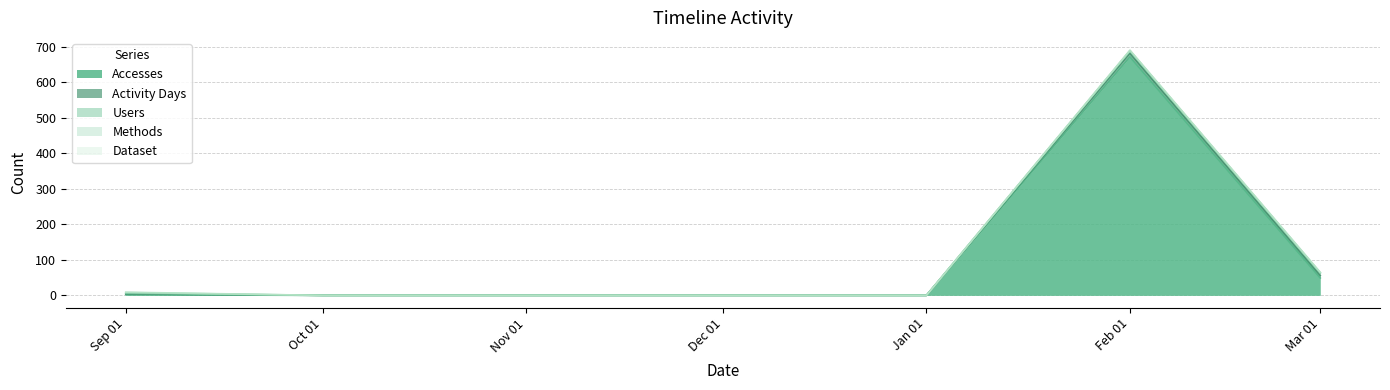

Reading left to right, list all the values displayed in this chart.

Accesses: 2	0	0	0	0	671	49
Activity Days: 2	0	0	0	0	10	7
Users: 2	0	0	0	0	7	7
Methods: 2	0	0	0	0	1	1
Dataset: 1	0	0	0	0	1	1